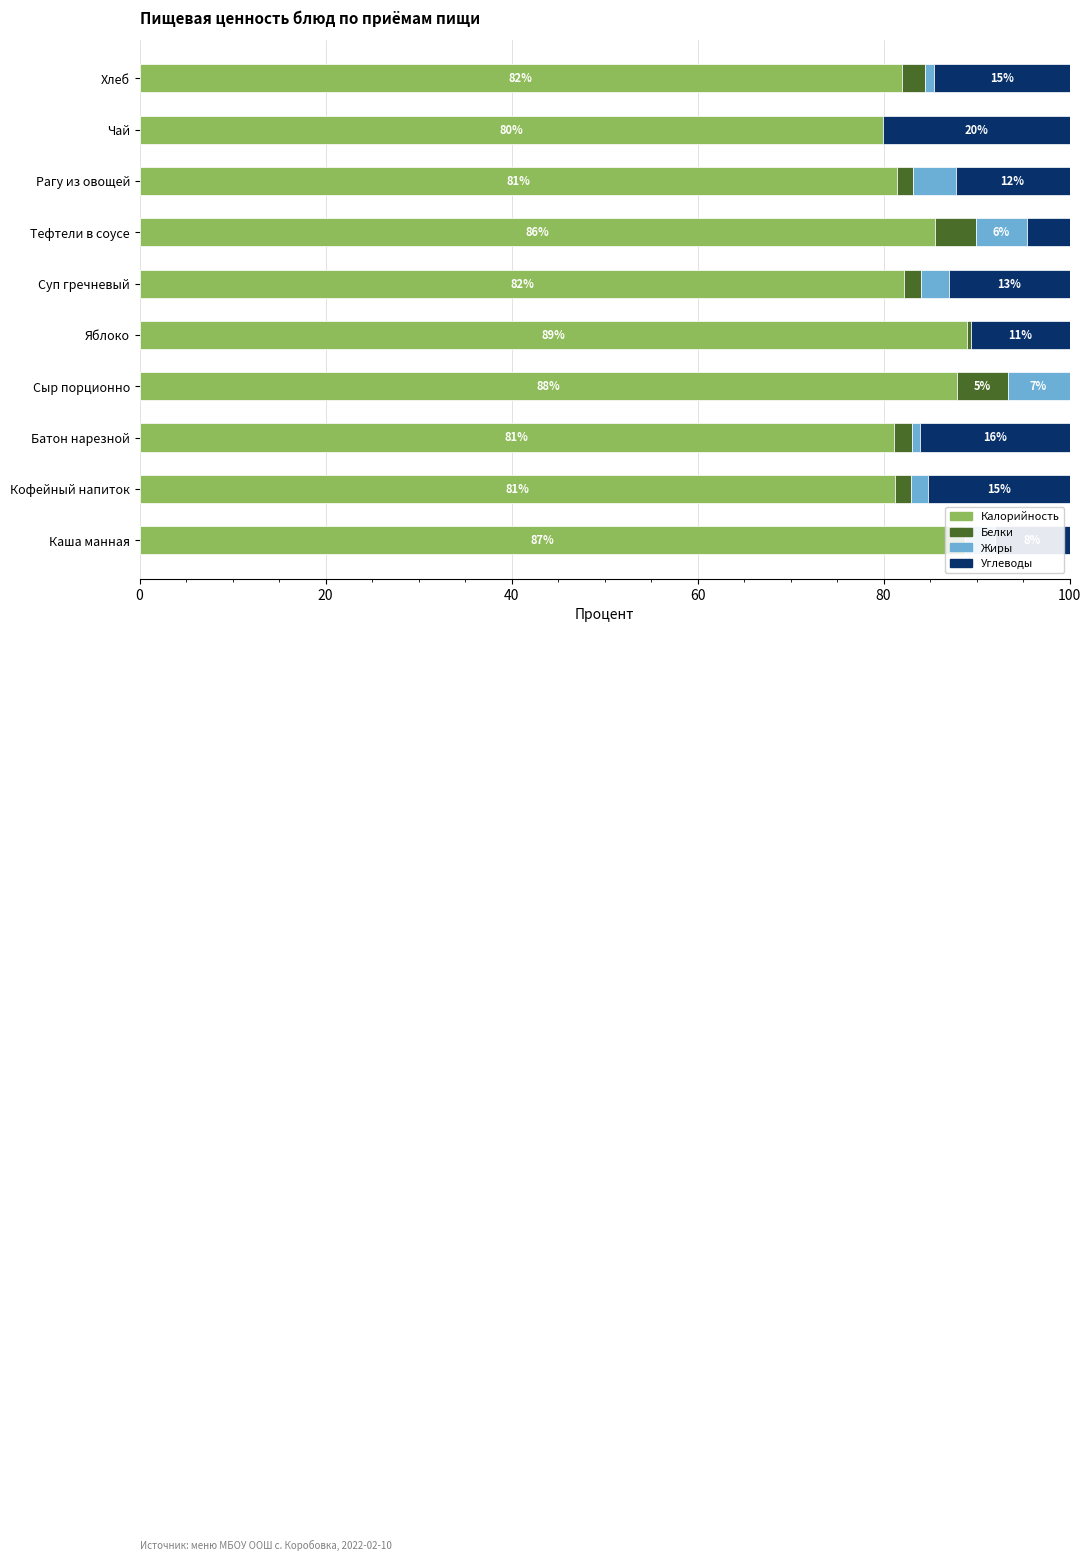

What is the maximum value for Калорийность?

89.0